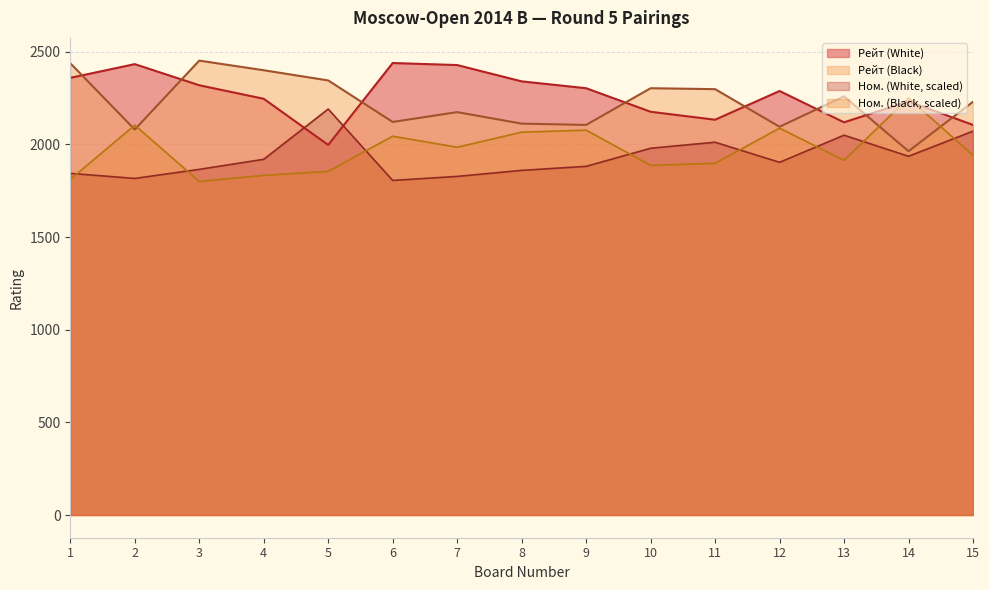

What is the value of the Ном. point at the 1st from the left?

1843.4